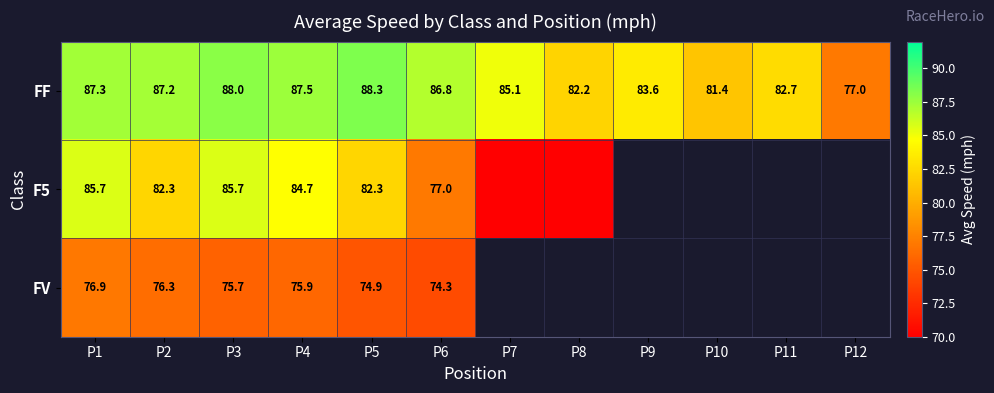

Which series changed the most between P1 and P3?

FV